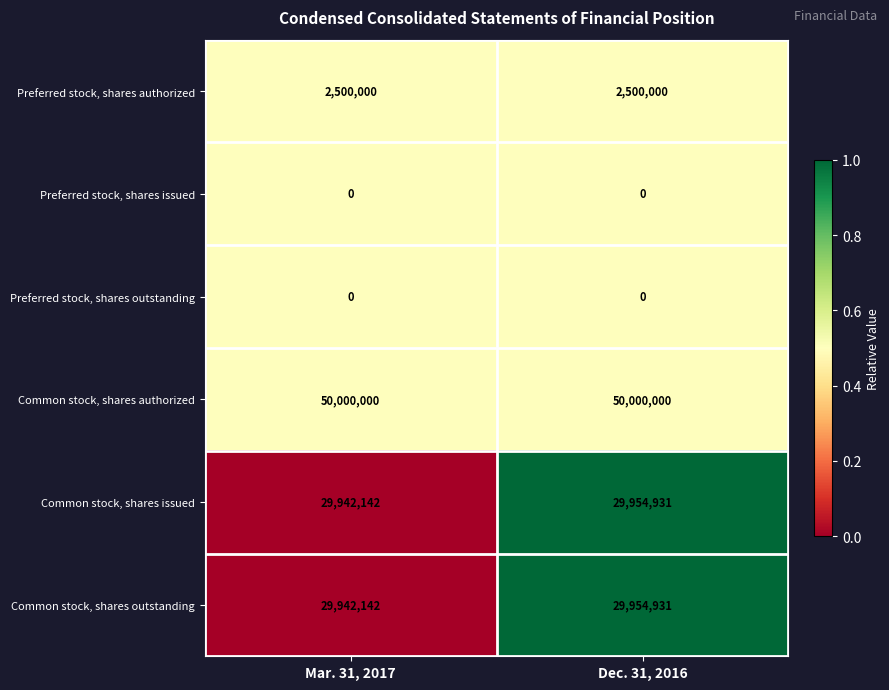

Reading left to right, extract all data points from this chart.

Preferred stock, shares authorized: Mar. 31, 2017=2500000	Dec. 31, 2016=2500000
Preferred stock, shares issued: Mar. 31, 2017=0	Dec. 31, 2016=0
Preferred stock, shares outstanding: Mar. 31, 2017=0	Dec. 31, 2016=0
Common stock, shares authorized: Mar. 31, 2017=50000000	Dec. 31, 2016=50000000
Common stock, shares issued: Mar. 31, 2017=29942142	Dec. 31, 2016=29954931
Common stock, shares outstanding: Mar. 31, 2017=29942142	Dec. 31, 2016=29954931